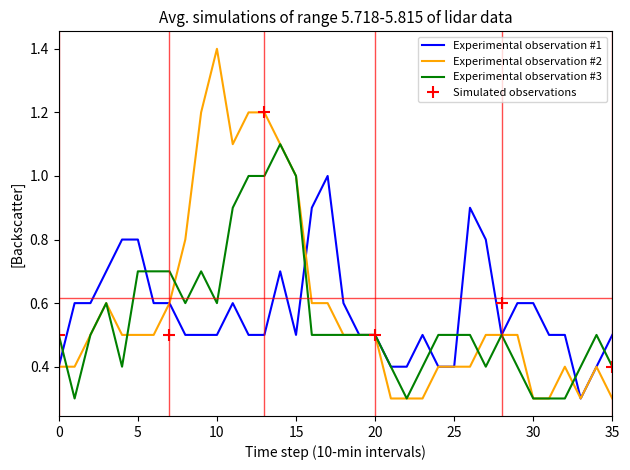

Which category has the highest value in the Experimental observation #2 series?

10